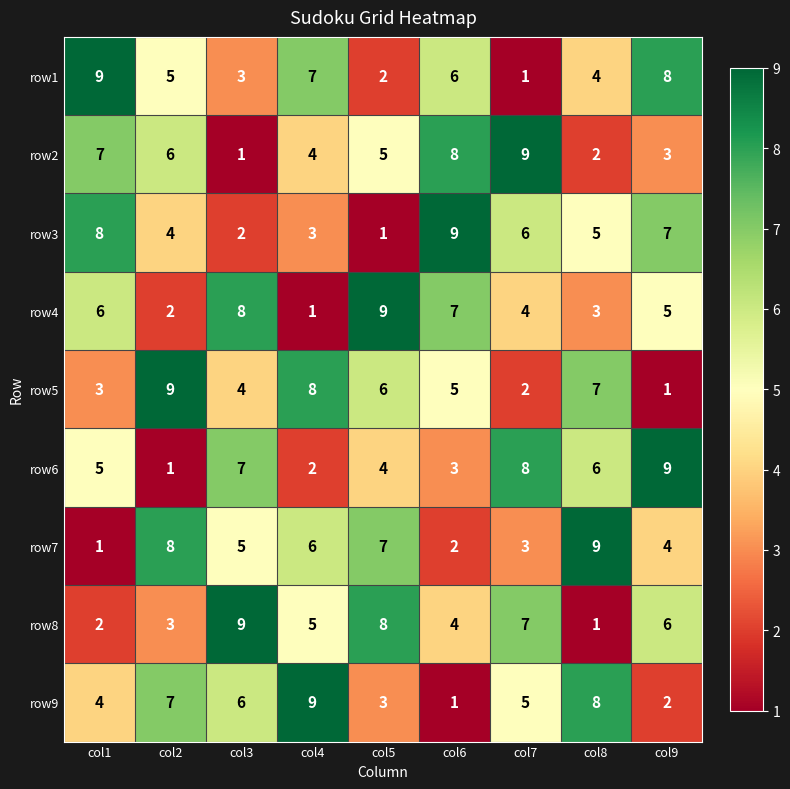

What is the sum of all row8 values?

45